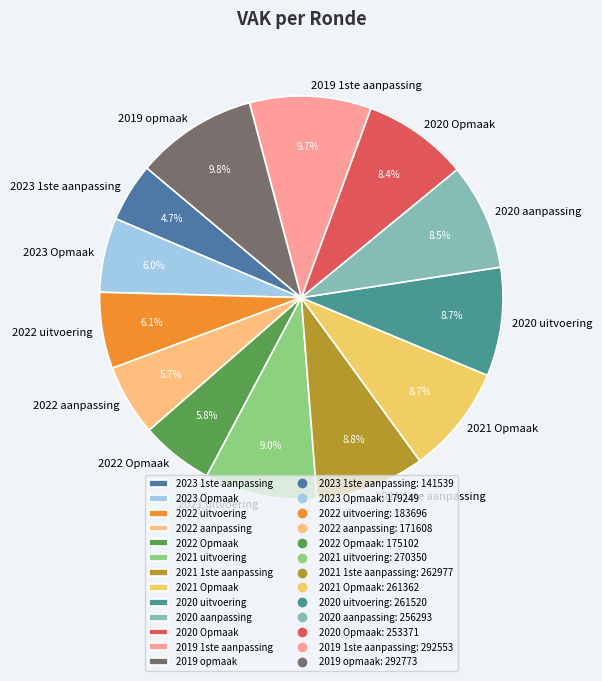

How many segments does this pie chart have?

13